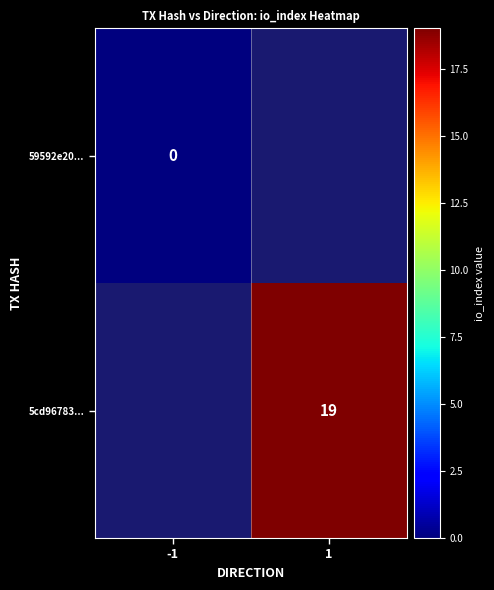

What is the greatest value displayed?

19.0